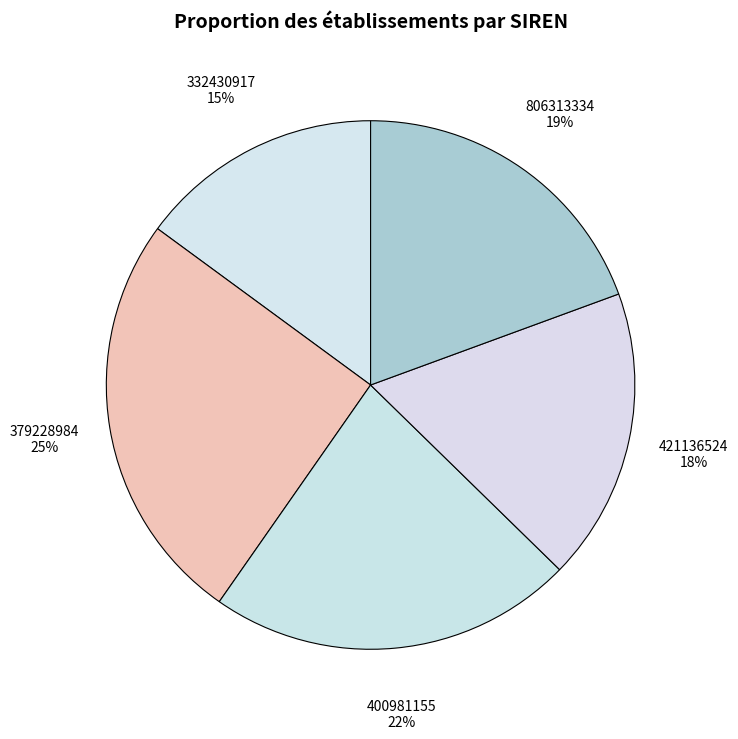

To the nearest percent, what is the average slice percentage?

20%